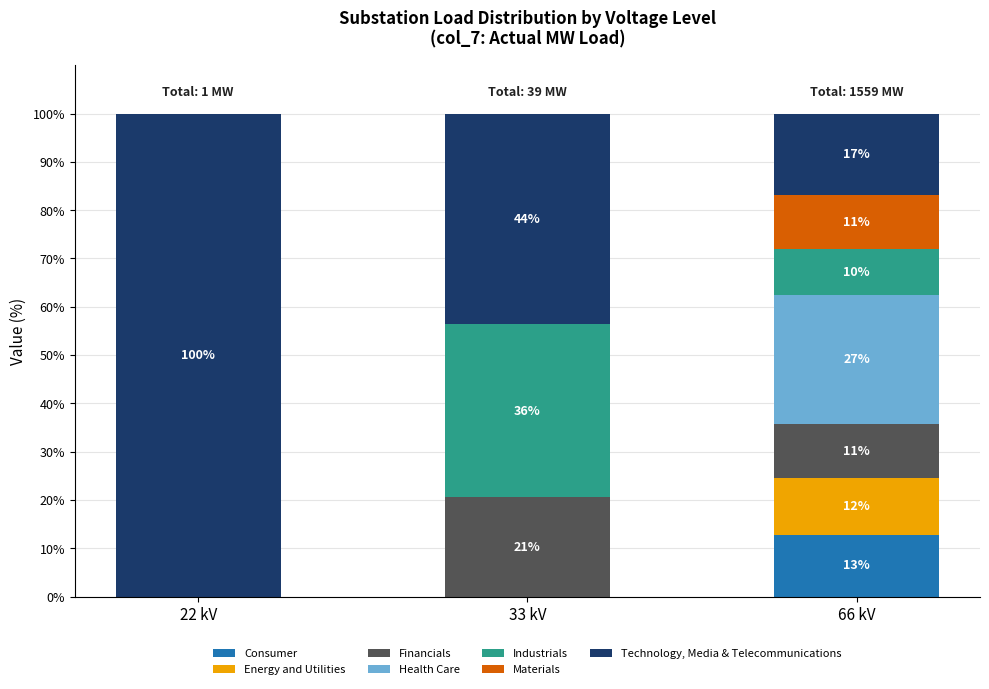

Are the bars horizontal?

No